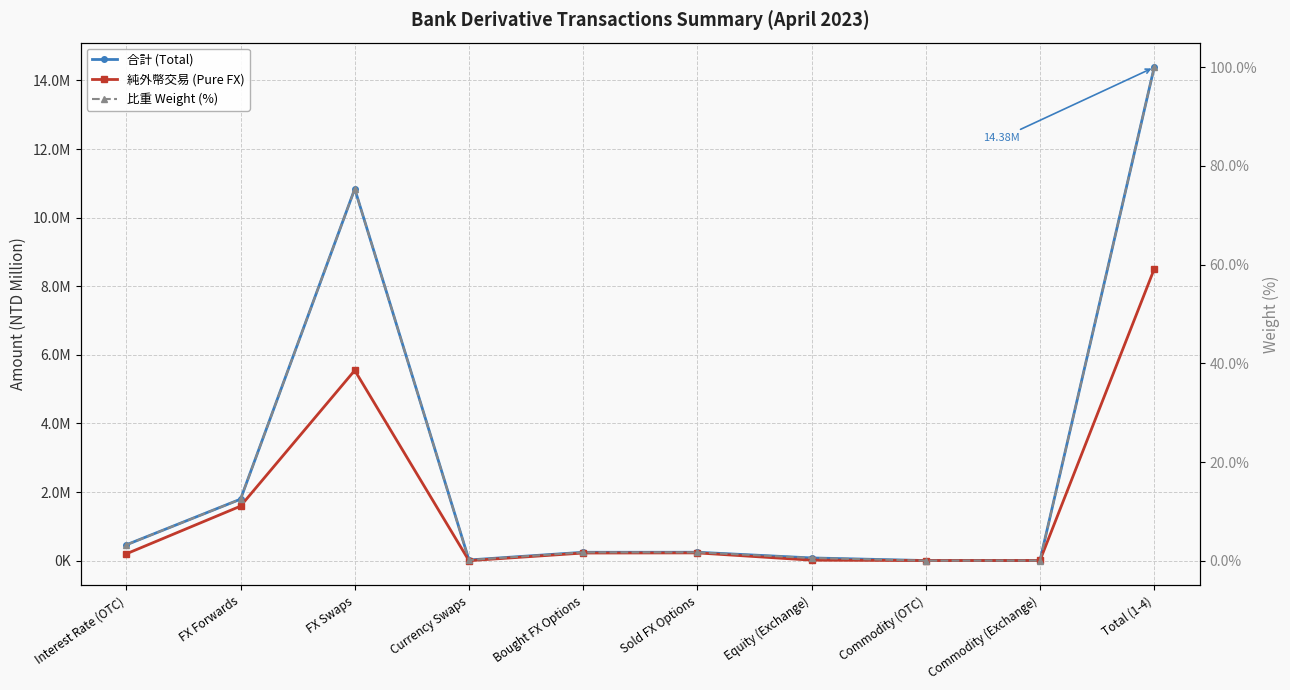

At which category is the sum across all series the highest?

Total (1-4)